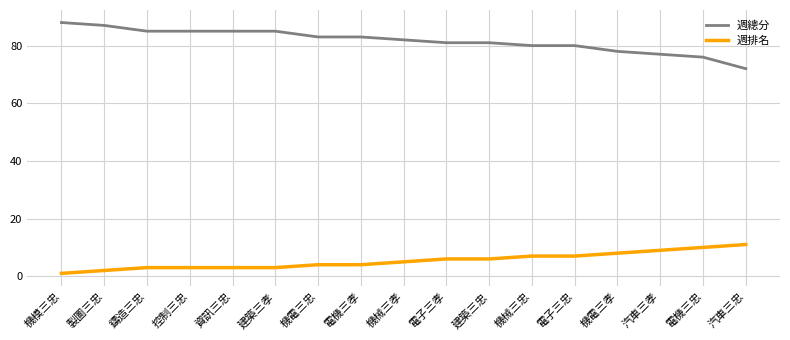

Which series has the widest spread of values?

週總分